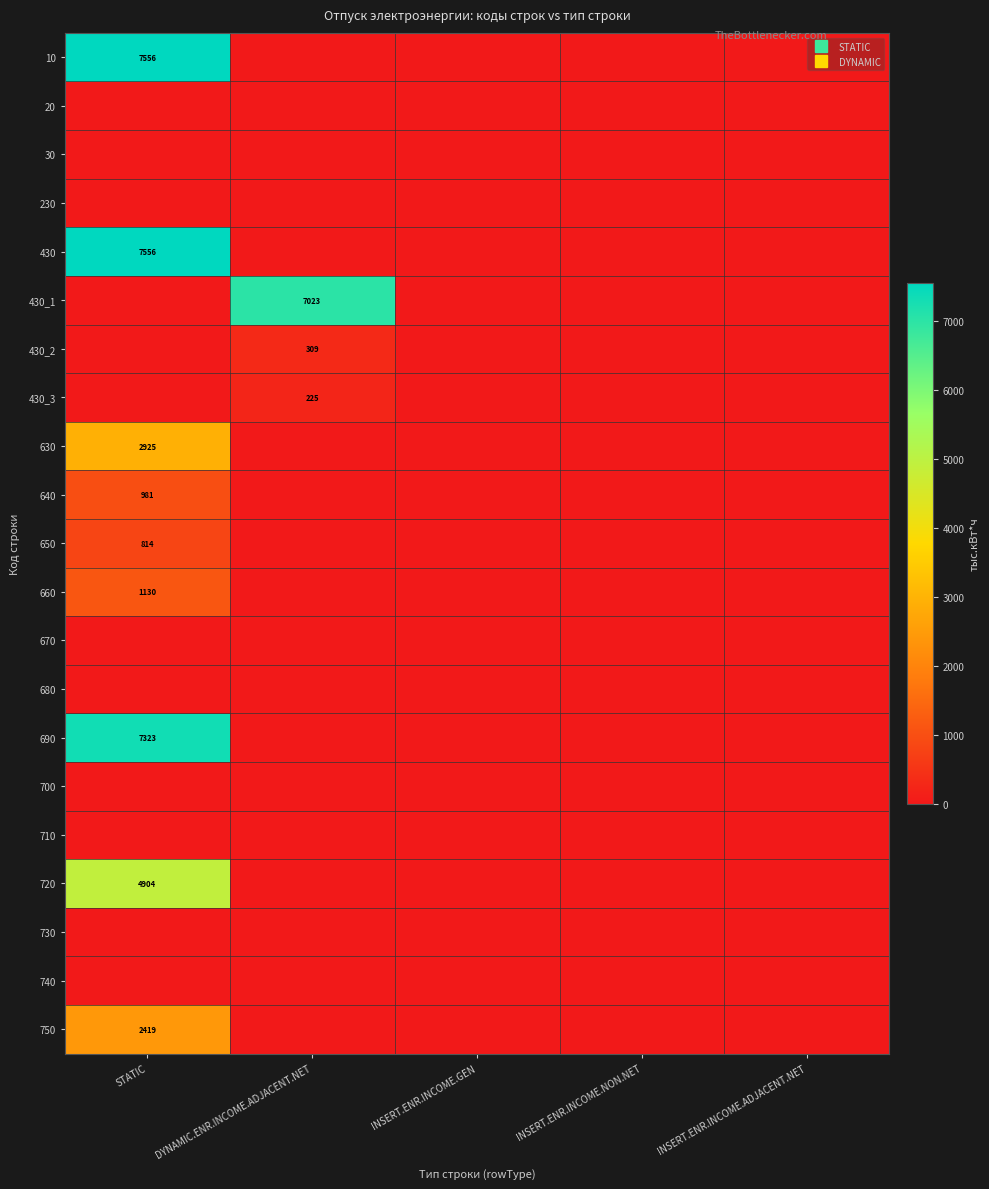

How many values in 10 are above zero?

1